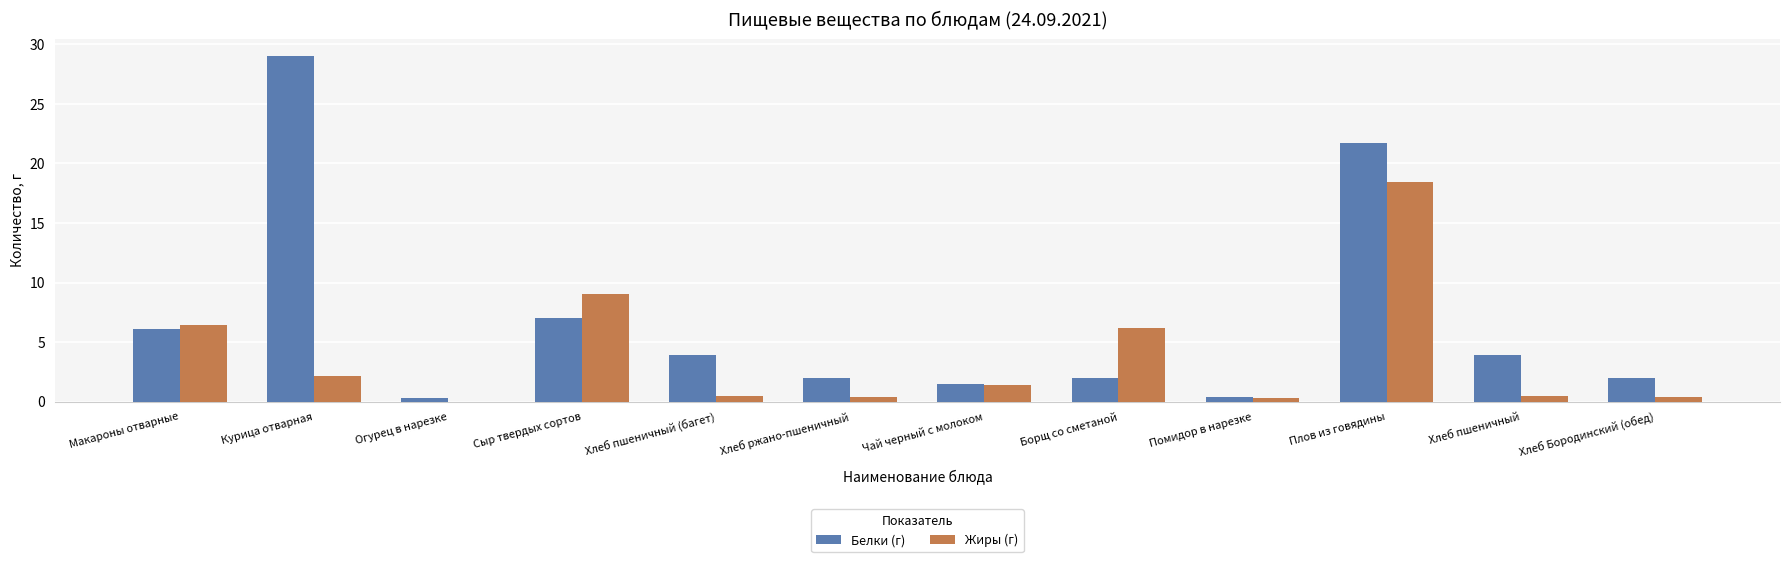

How many data points in Белки (г) are above 3?

6